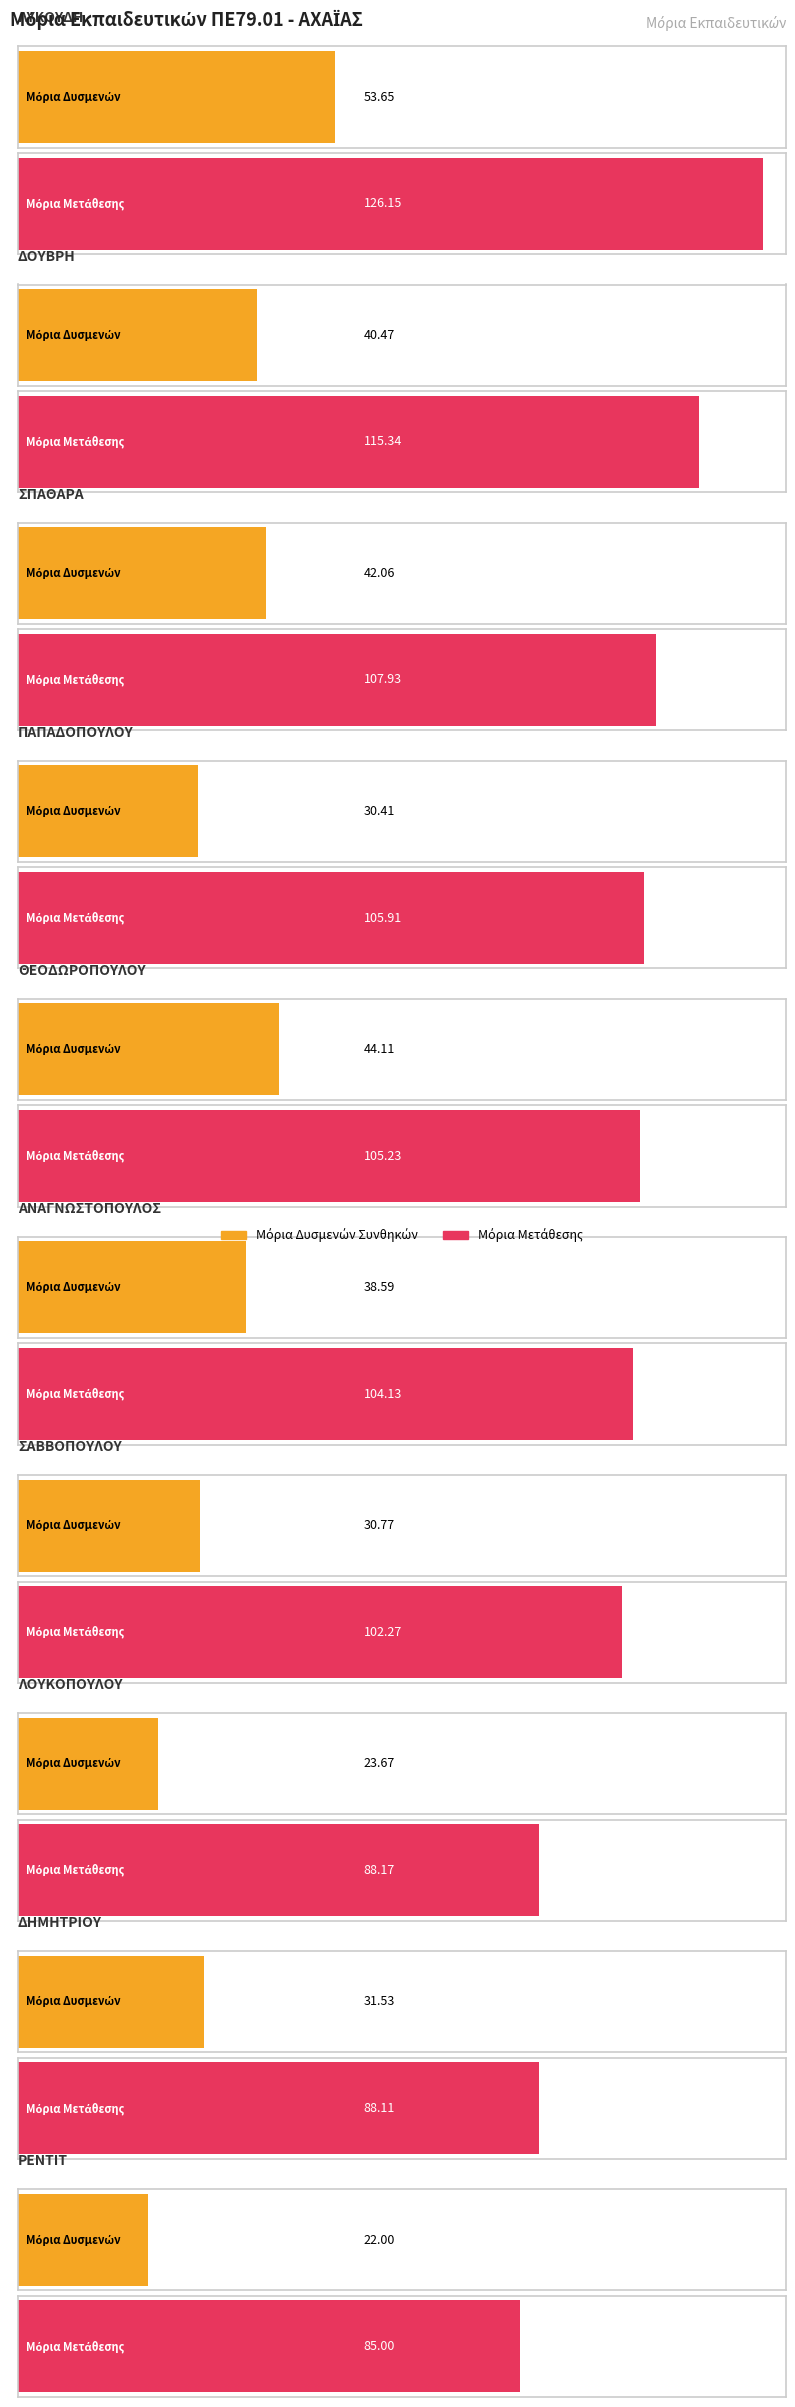

What is the difference between the Μόρια Μετάθεσης values at ΛΥΚΟΥΔΗ and ΣΠΑΘΑΡΑ?

18.2